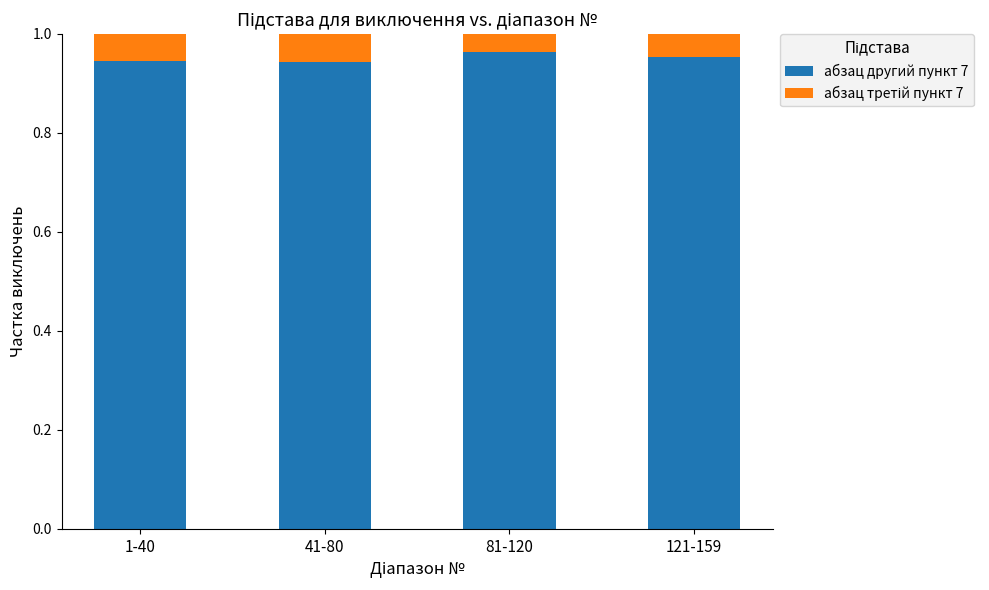

The value of абзац другий пункт 7 at 41-80 is 0.3. True or false?

False